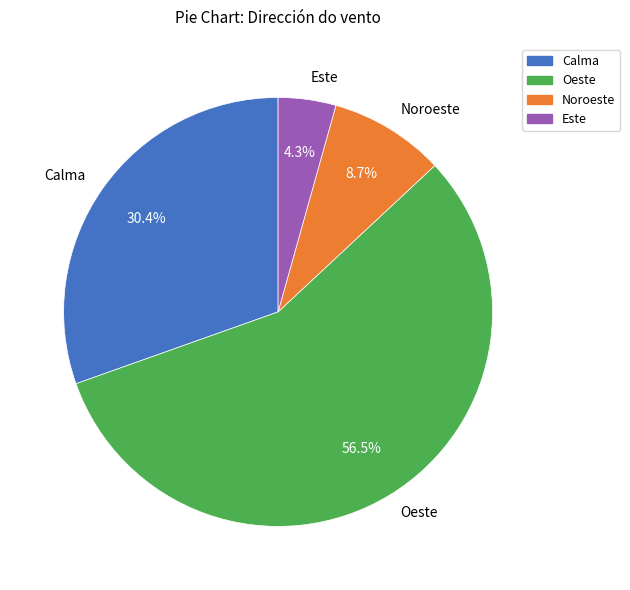

Does Oeste account for over 50% of the chart?

Yes